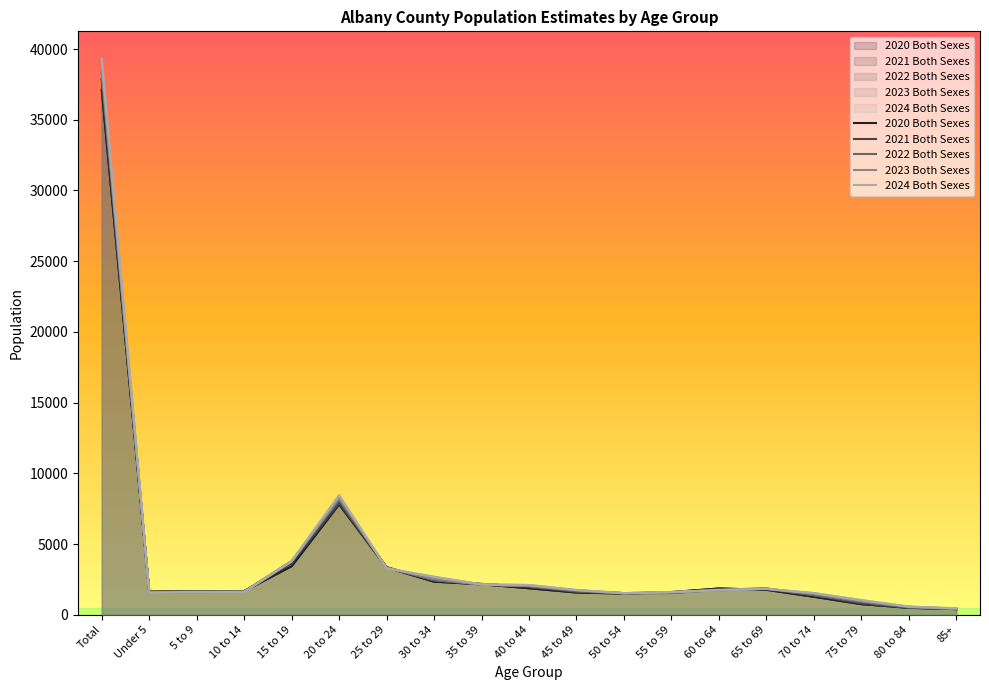

What is the value of the 2023 Both Sexes point at the 9th from the left?

2125